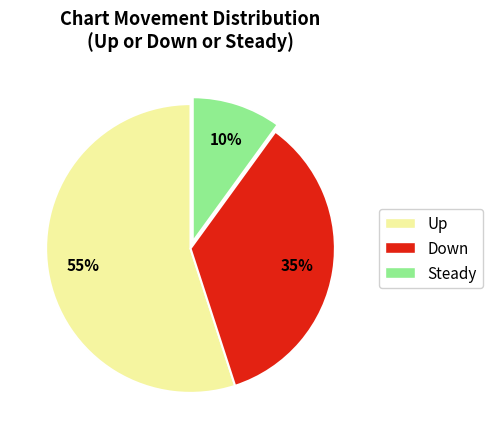

Does any single category account for the majority?

Yes